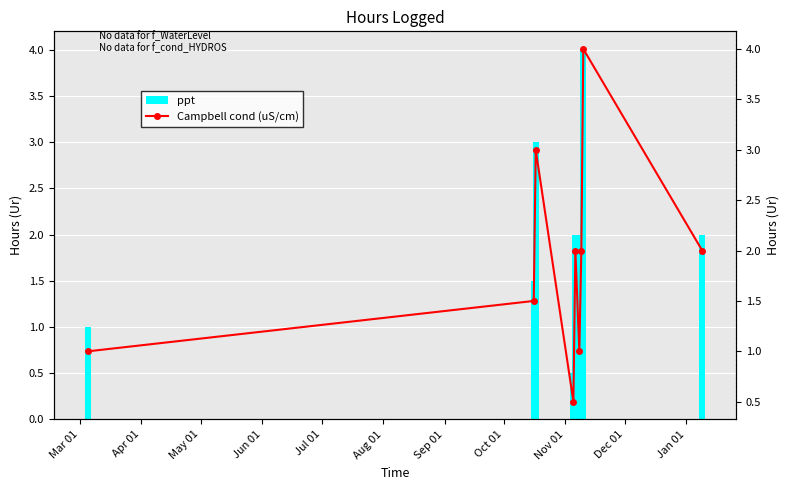

Which series has the largest total across all categories?

ppt